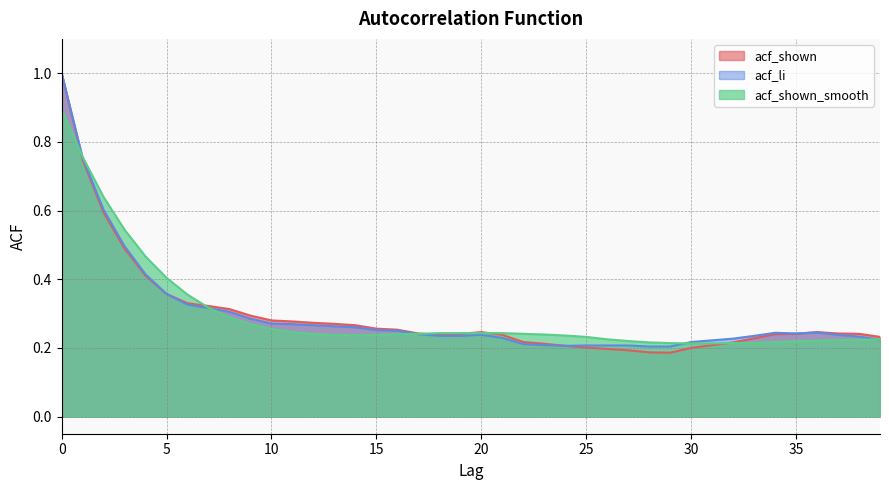

How many lines are shown in the chart?

3